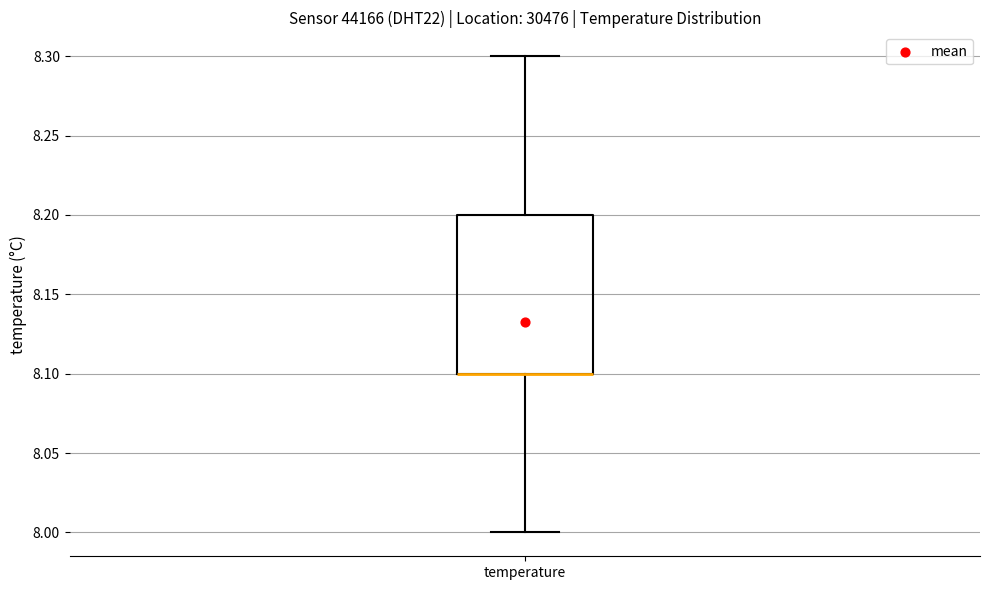

Transcribe this box plot: give where the median line is, the range the box spans, and where the two whiskers end, as read against the y-axis. The values are not printed on the chart, so give them approximately, as read against the axis.

median 8.1 (drawn on the box's lower edge), box 8.1 to 8.2, whiskers 8.0 to 8.3